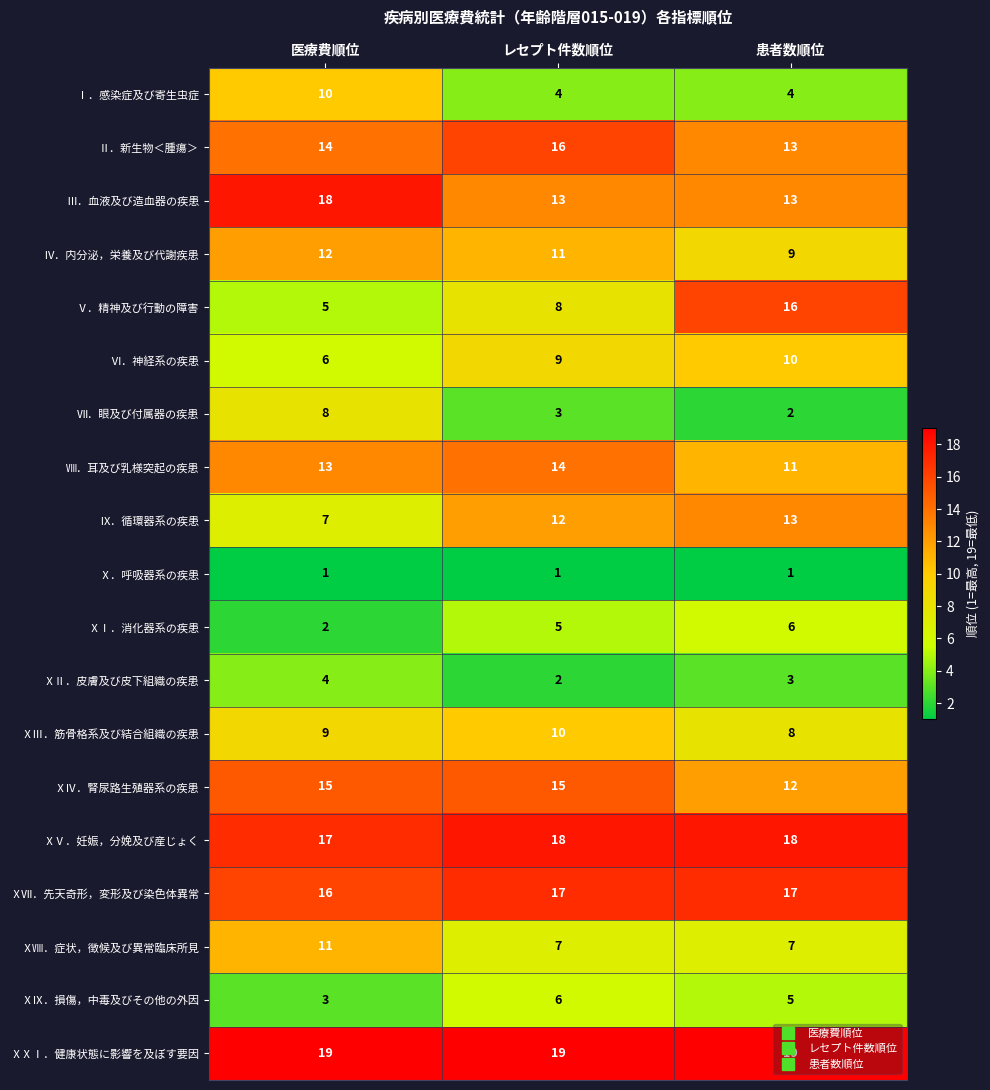

List the labels in order of Ⅵ．神経系の疾患 value, largest first.

患者数順位, レセプト件数順位, 医療費順位